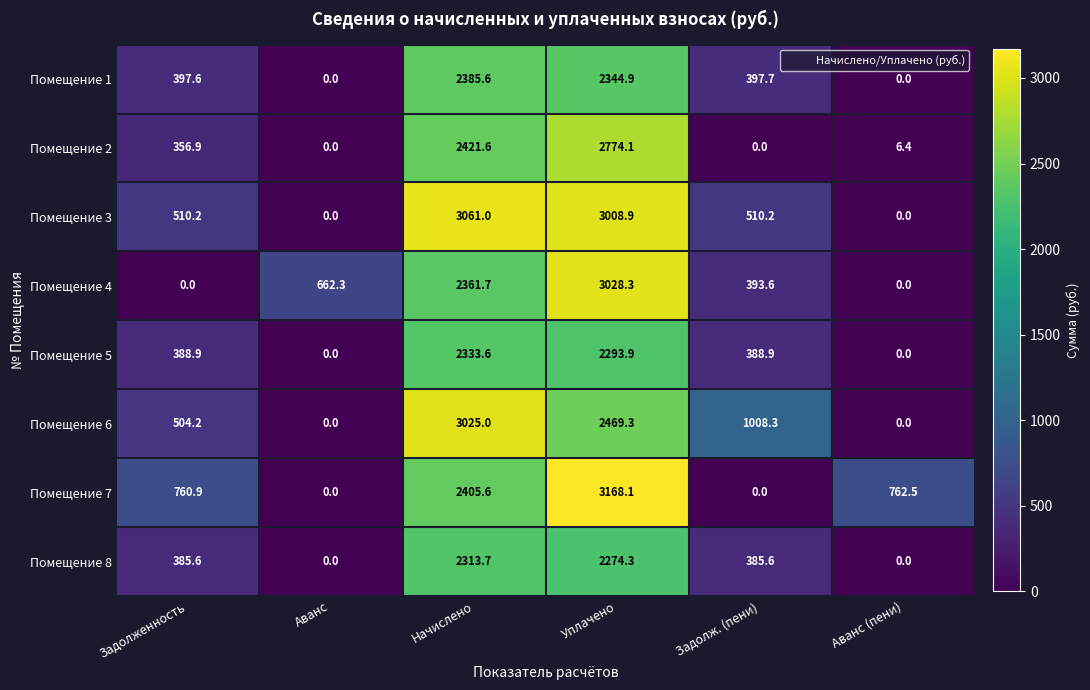

At which label is Помещение 2 closest to 1387?

Задолженность